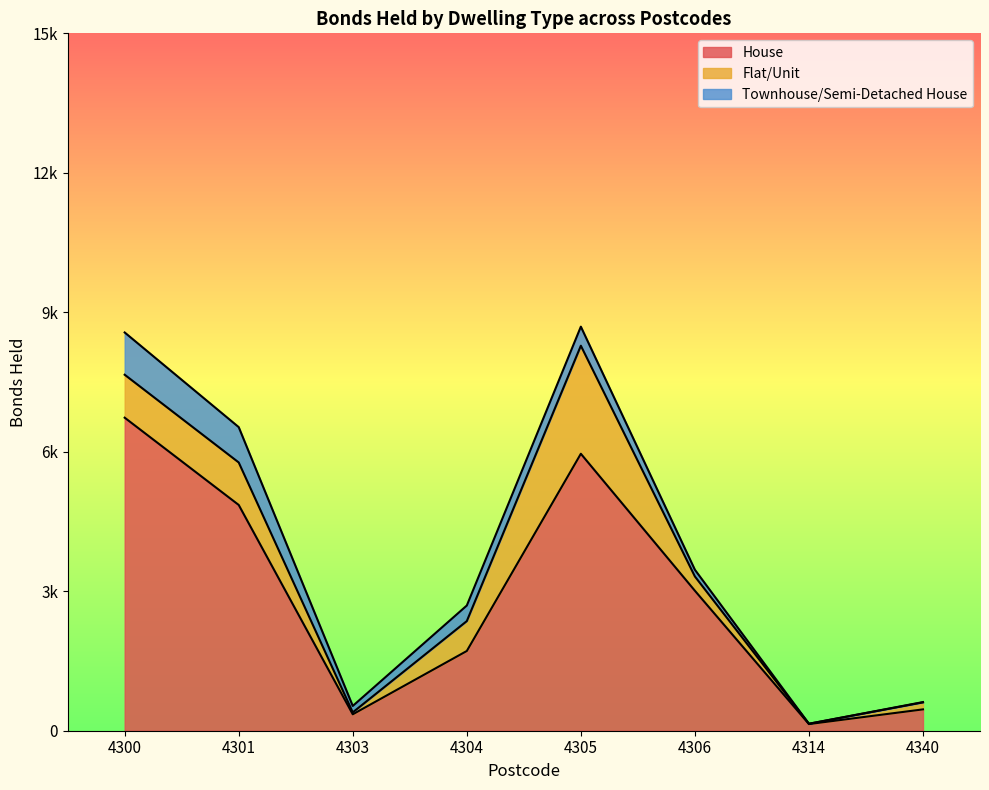

What are all the series names shown in the legend?

House, Flat/Unit, Townhouse/Semi-Detached House